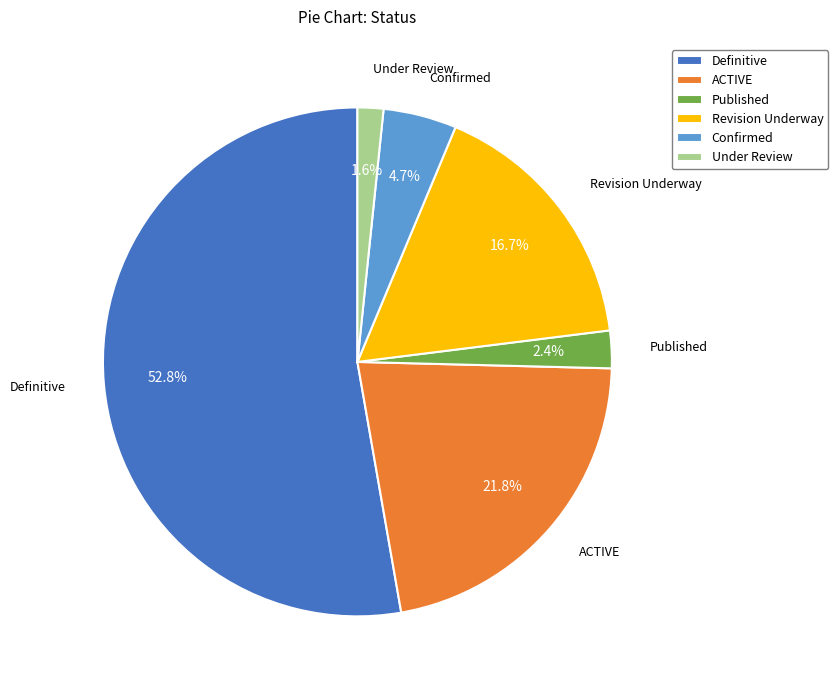

Is there any slice that represents more than half of the pie?

Yes